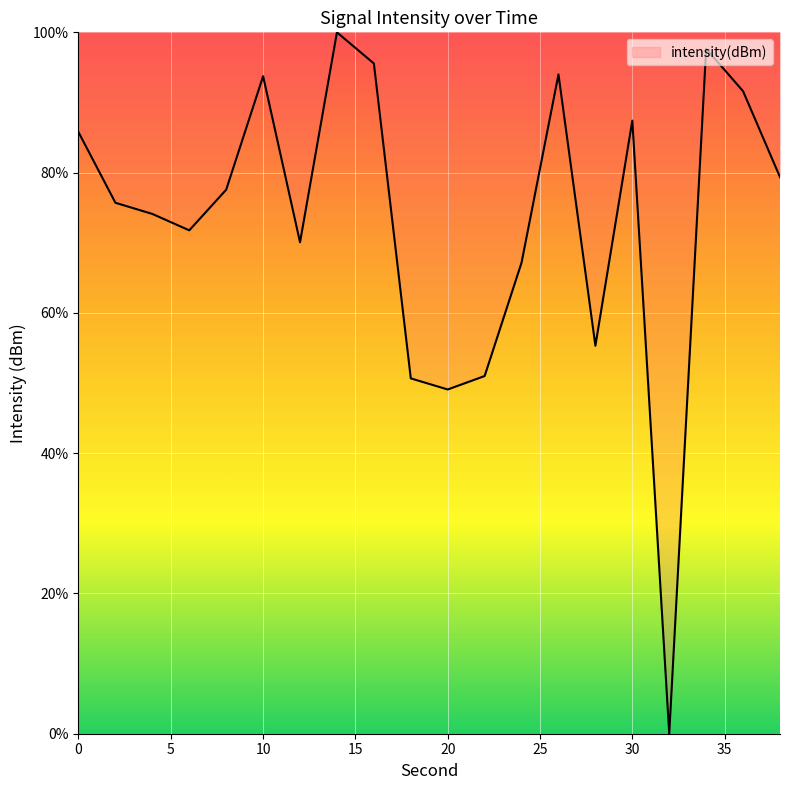

What is the difference between the maximum and minimum values?

100.0